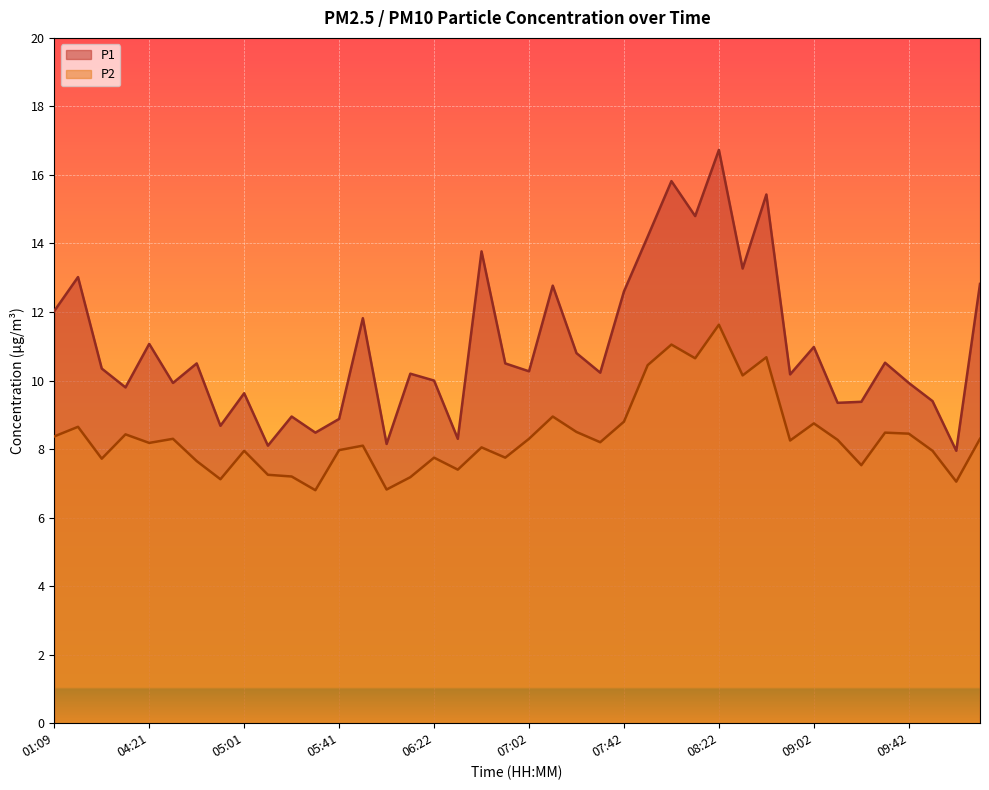

How many values in the P1 series exceed 10?

24